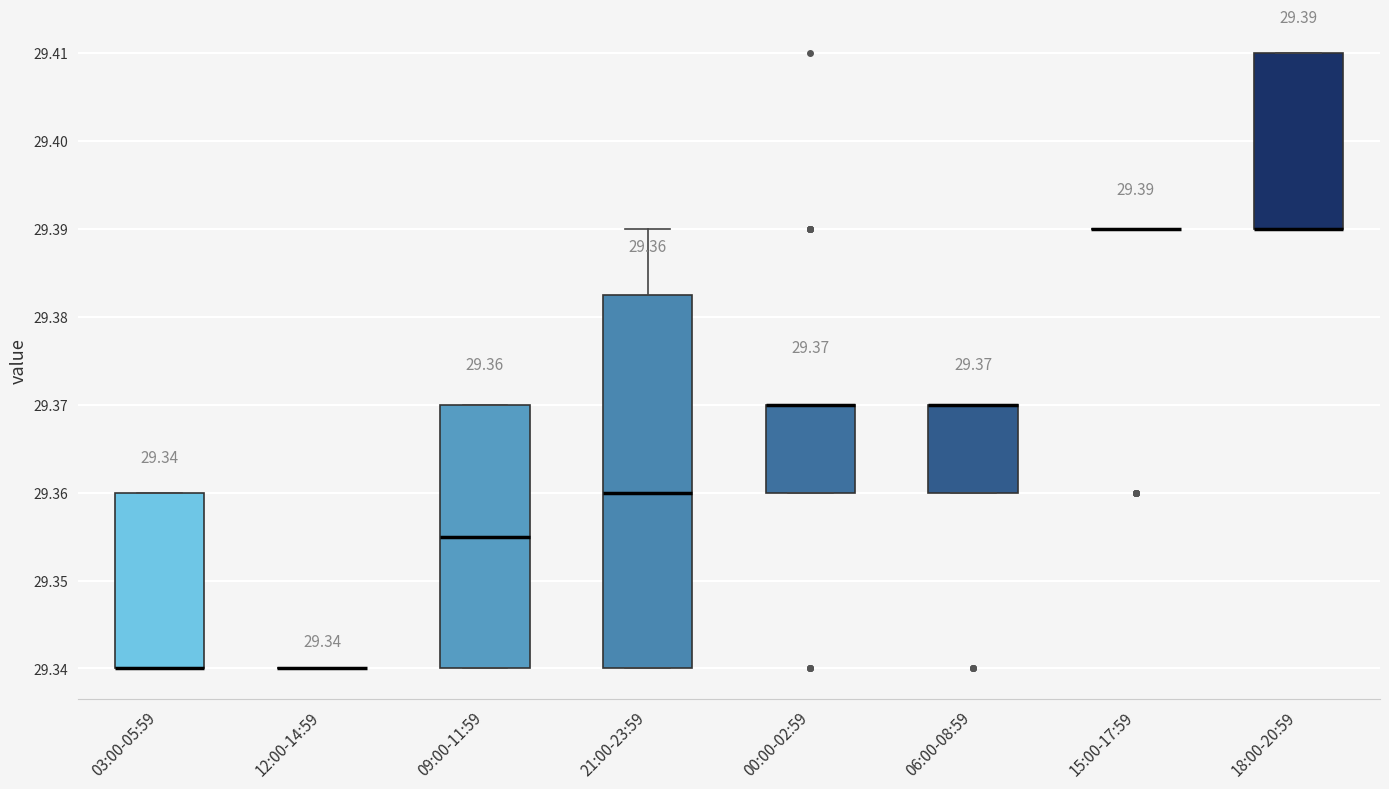

Which box is the tallest, from its lower edge to its upper edge?

21:00-23:59